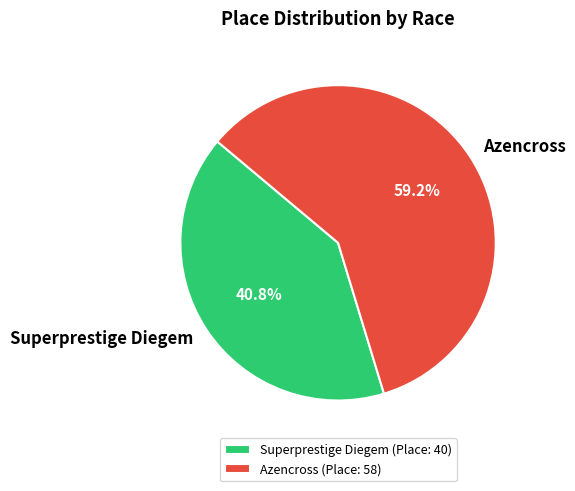

To the nearest percent, what portion does Superprestige Diegem represent?

41%